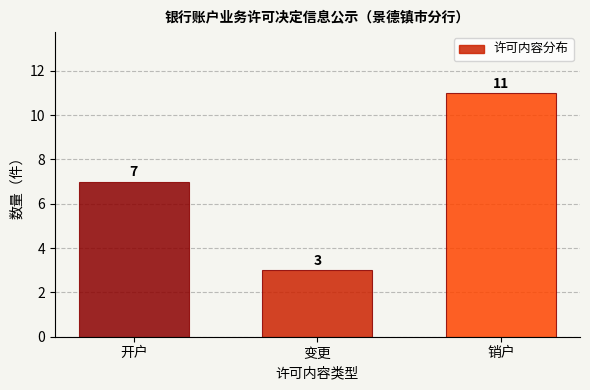

Reading right to left, transcribe all the data shown in this chart.

销户=11	变更=3	开户=7